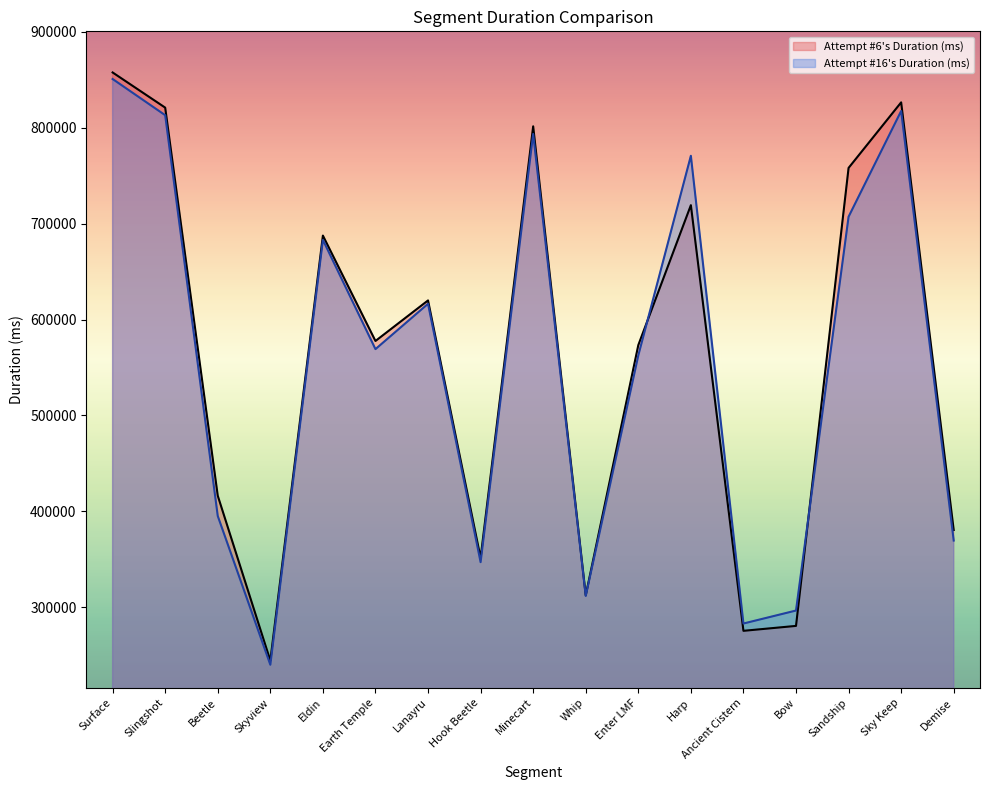

At how many categories does at least one series exceed 645536?

7